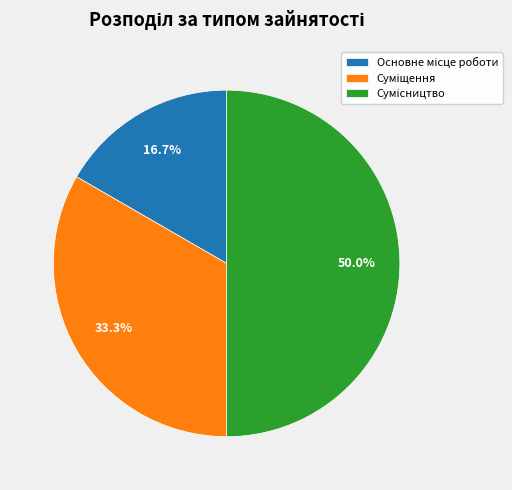

Count the number of slices in the pie.

3